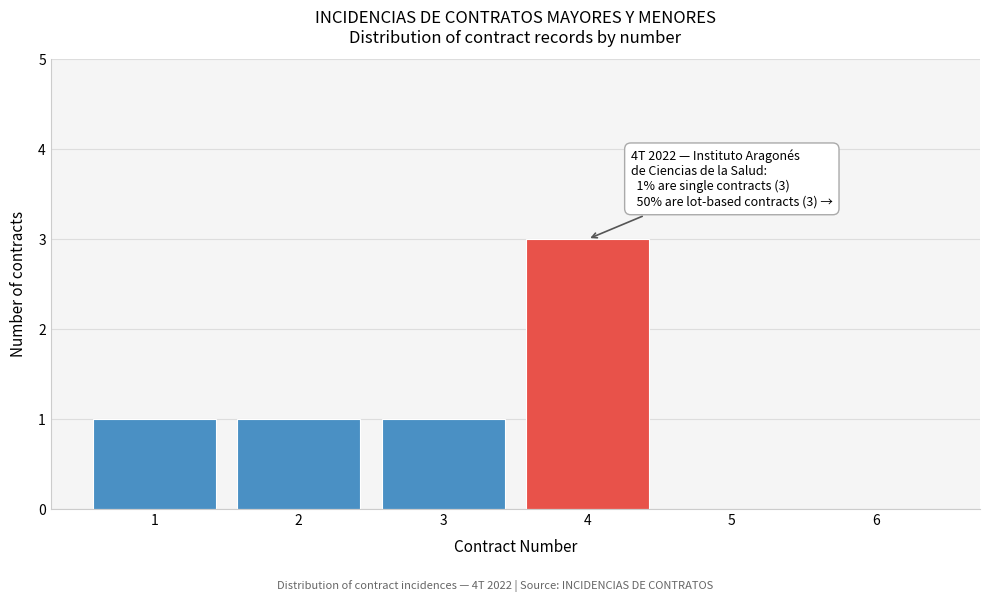

Reading left to right, list all the values displayed in this chart.

1=1	2=1	3=1	4=3	5=0	6=0